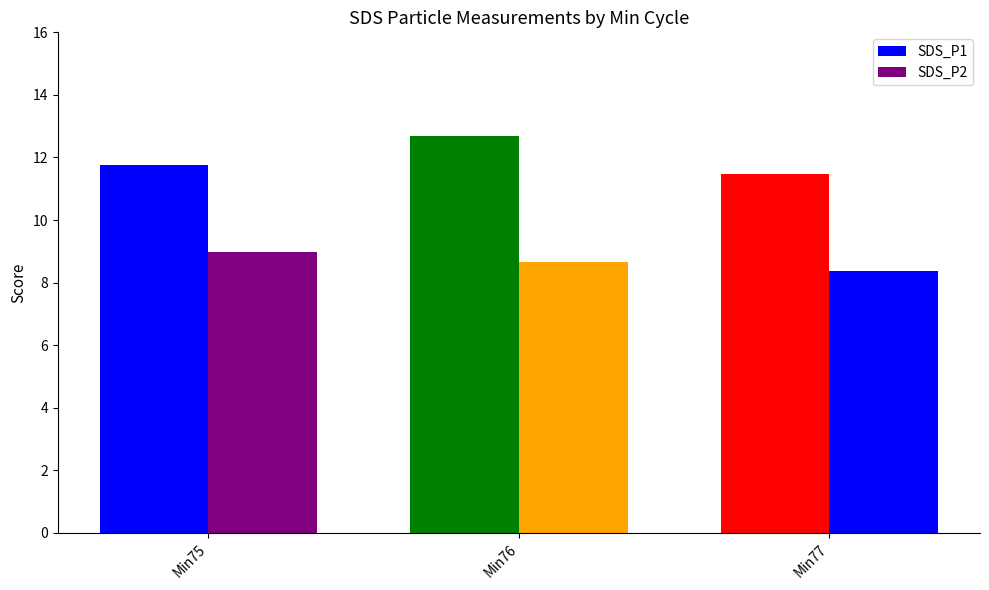

Does the chart contain stacked bars?

No